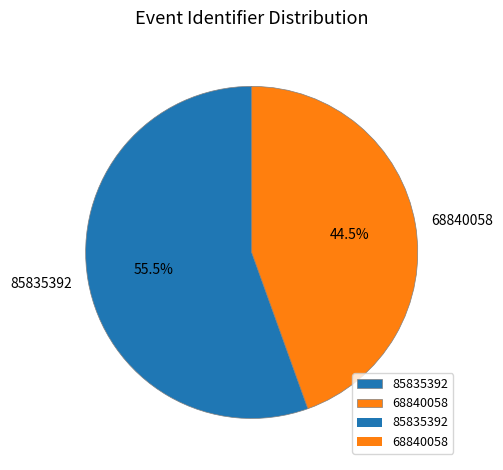

What is the total percentage of 68840058 and 85835392?

100.0%